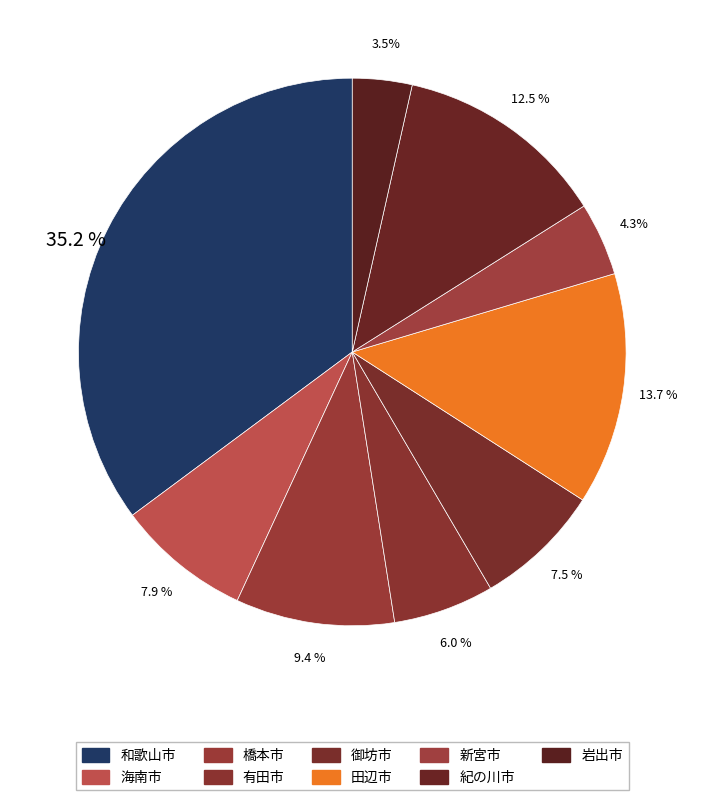

Count the number of slices in the pie.

9